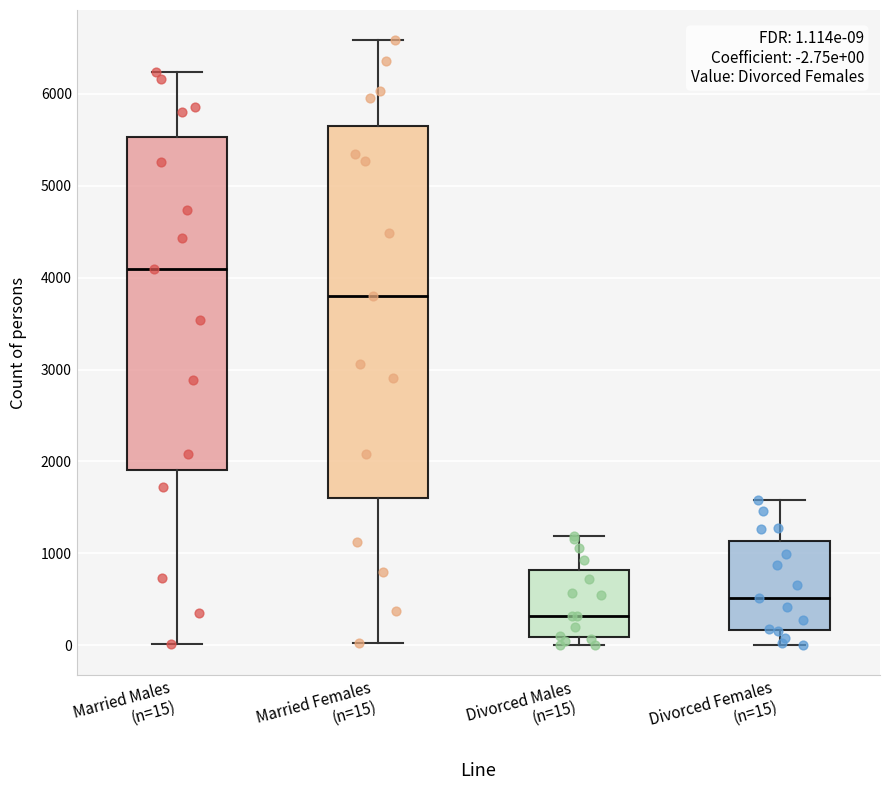

Which box is the tallest, from its lower edge to its upper edge?

Married Females (n=15)